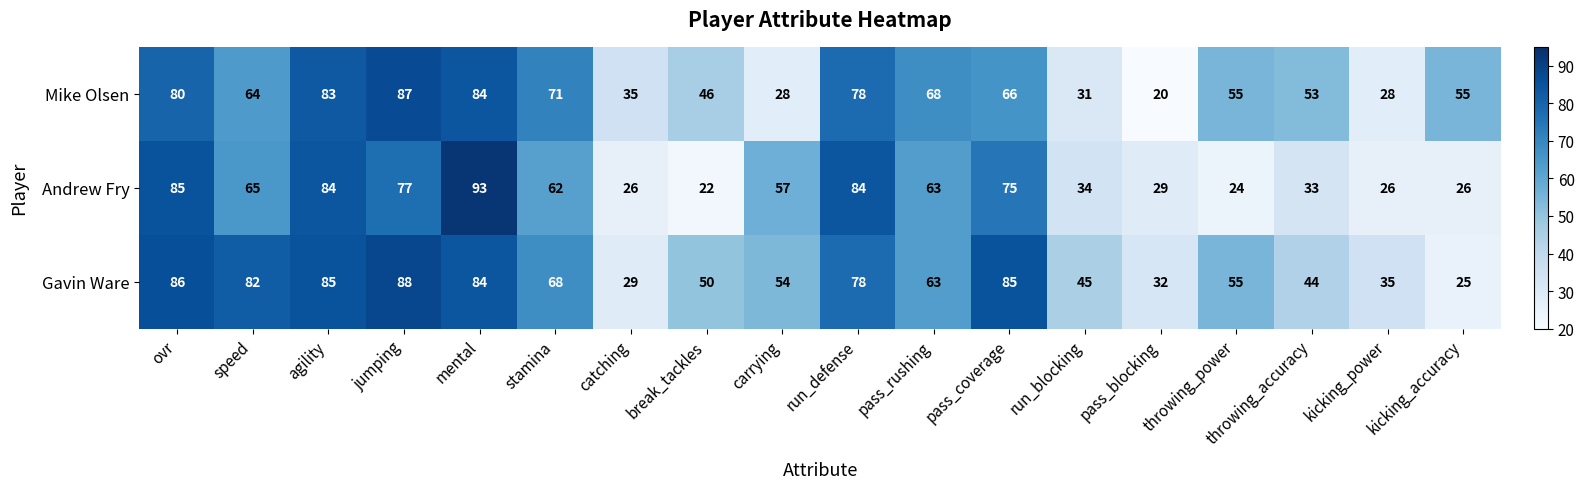

The value of Gavin Ware at run_blocking is 62. True or false?

False